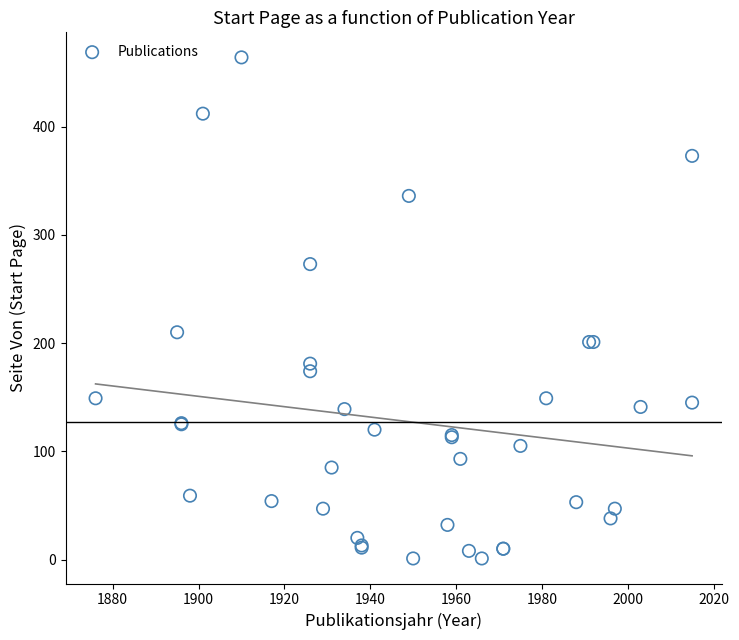

What Y value in the scatter plot is closest to 232?

210